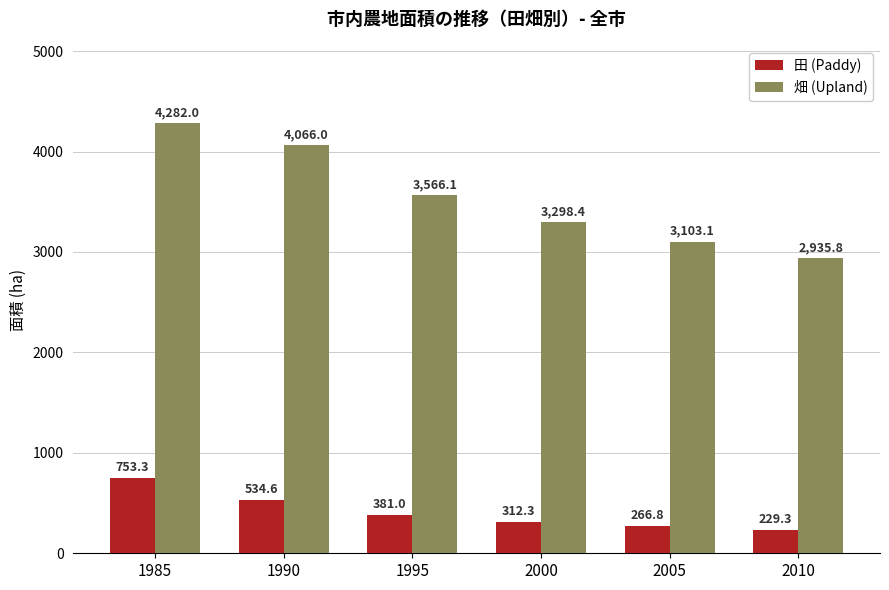

At which label does 畑 (Upland) reach its peak?

1985